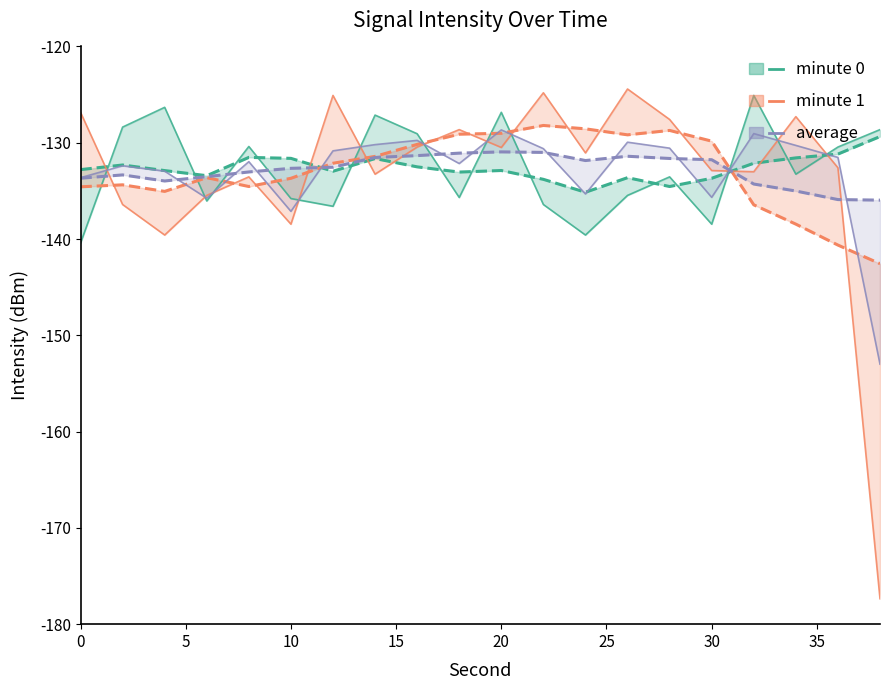

Is it true that minute 1 equals -208.4 at 12?

False